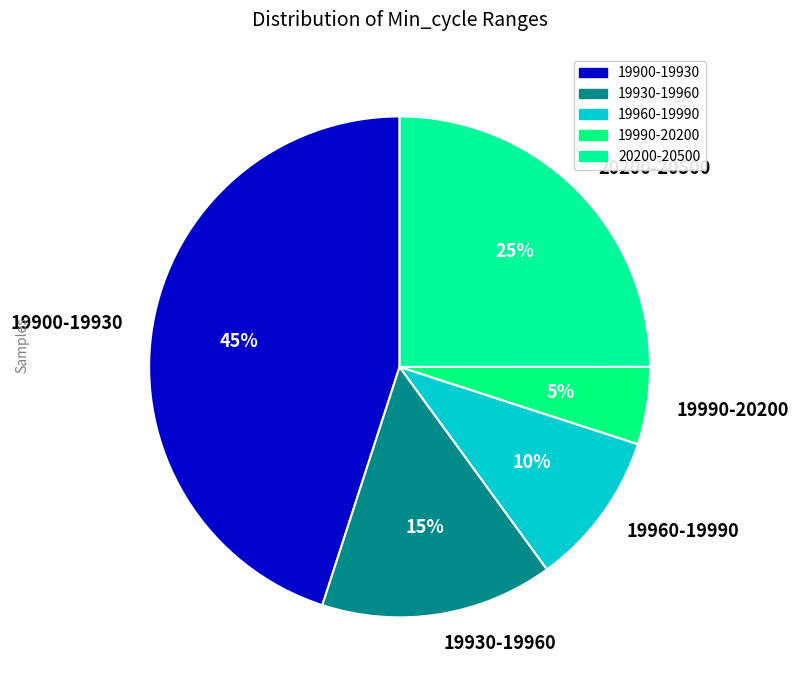

To the nearest percent, what is the difference between the 19930-19960 and 20200-20500 slice percentages?

10%